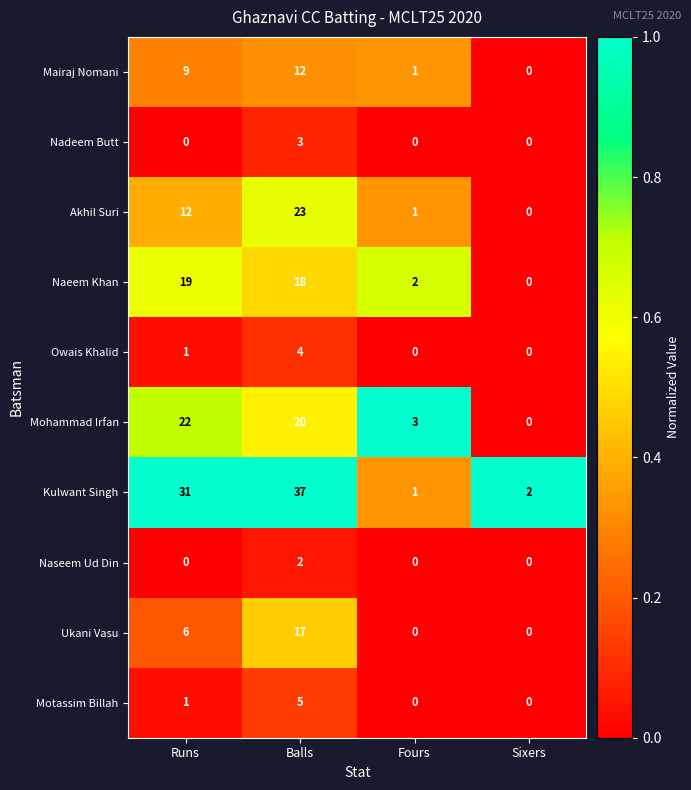

How many data points does each series have?

4